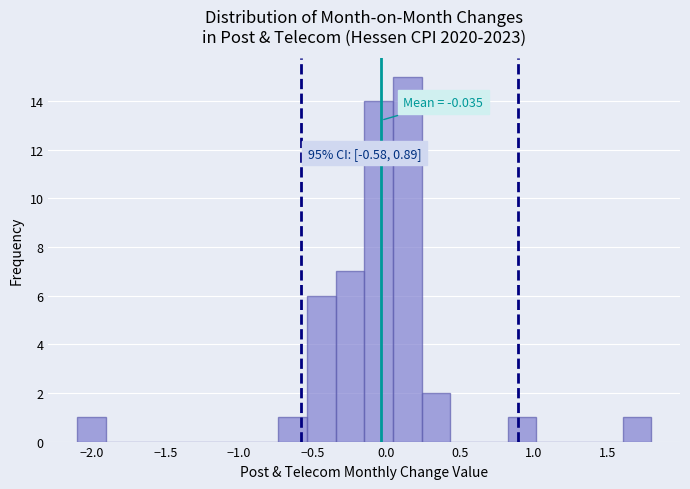

Read against the x-axis, roughly where is the centre of the tallest bar?

0.15